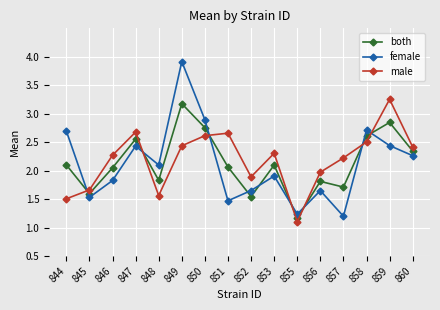

In male, how many points are higher than both neighbors (excluding endpoints)?

4